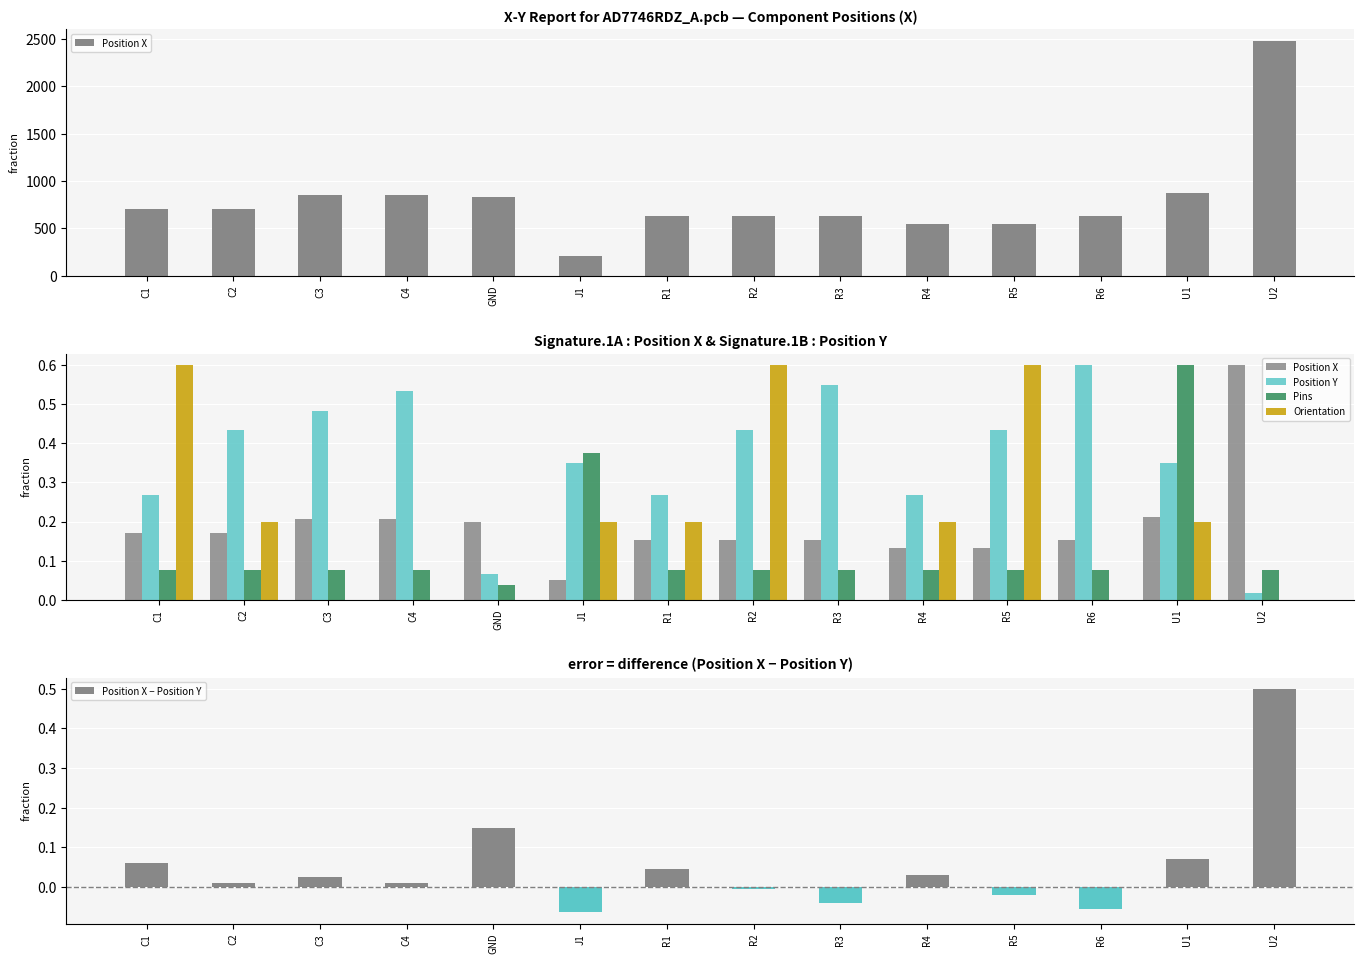

At C4, list the series in order from smallest to largest.

Orientation, Position X − Position Y, Pins, Position X, Position Y